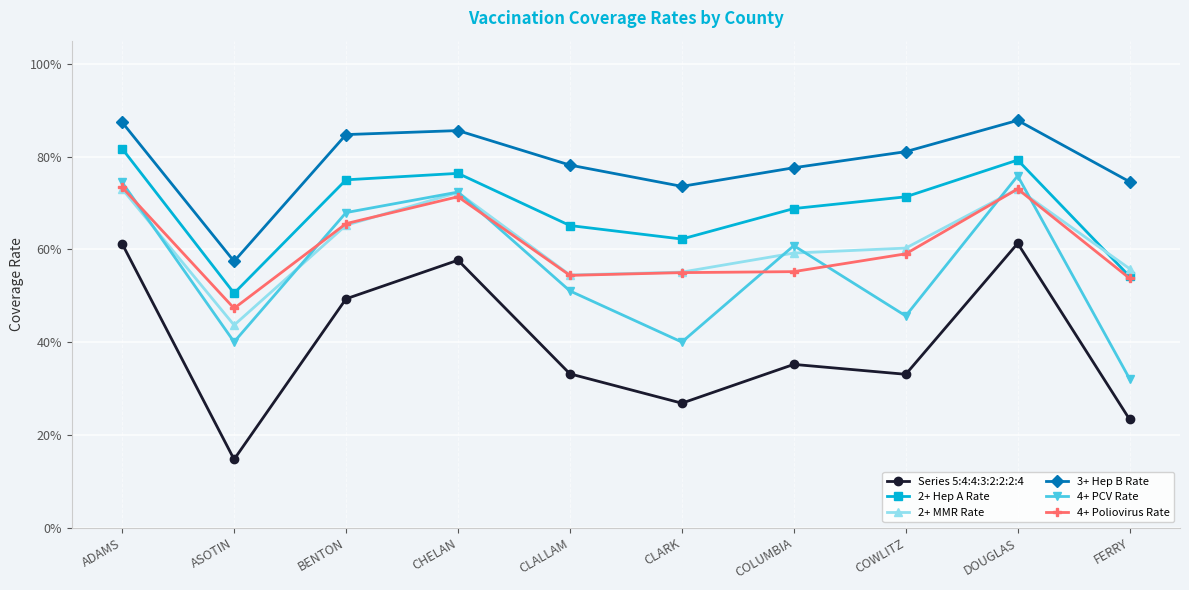

Does the chart have visible grid lines?

Yes